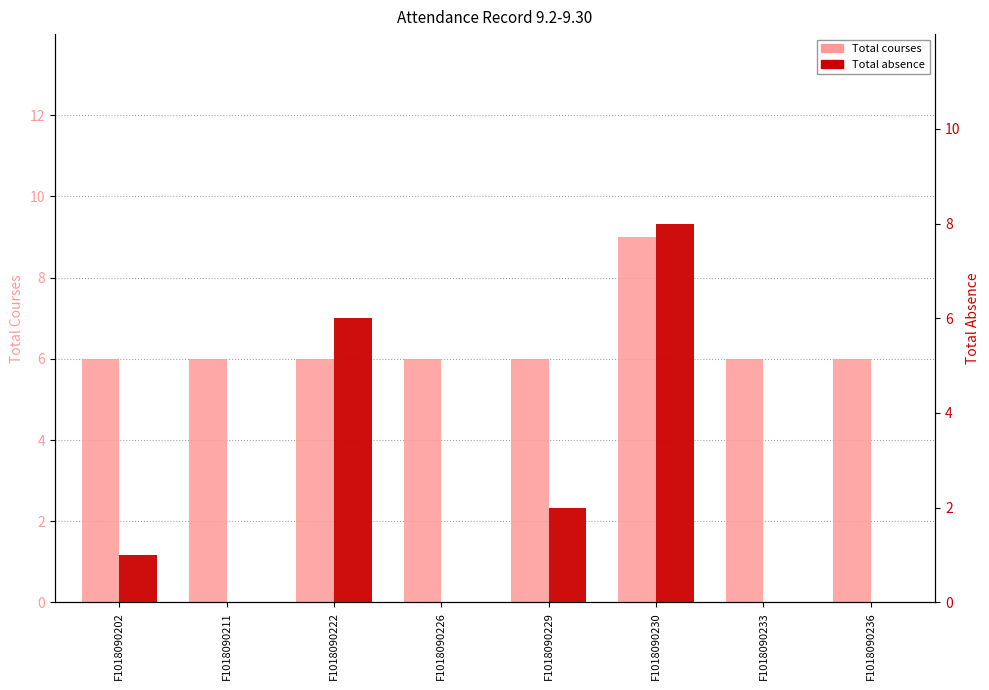

What is the sum of the Total absence values at F1018090230 and F1018090233?

8